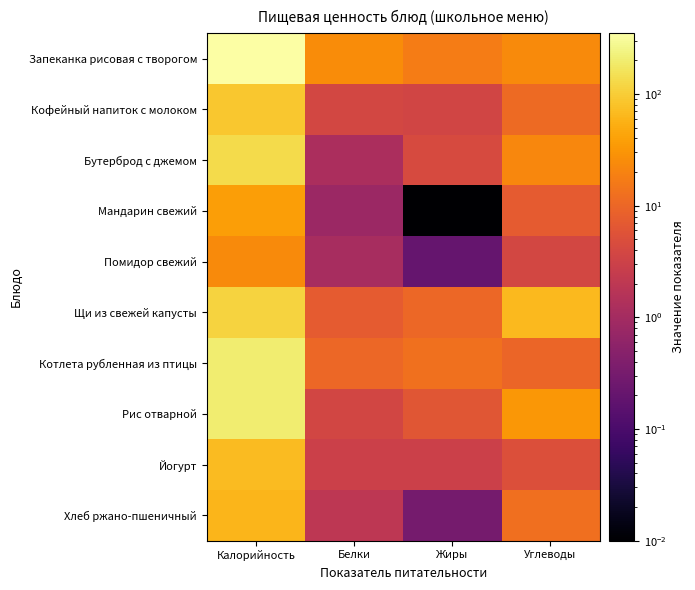

Which label corresponds to the smallest value in the chart?

Жиры